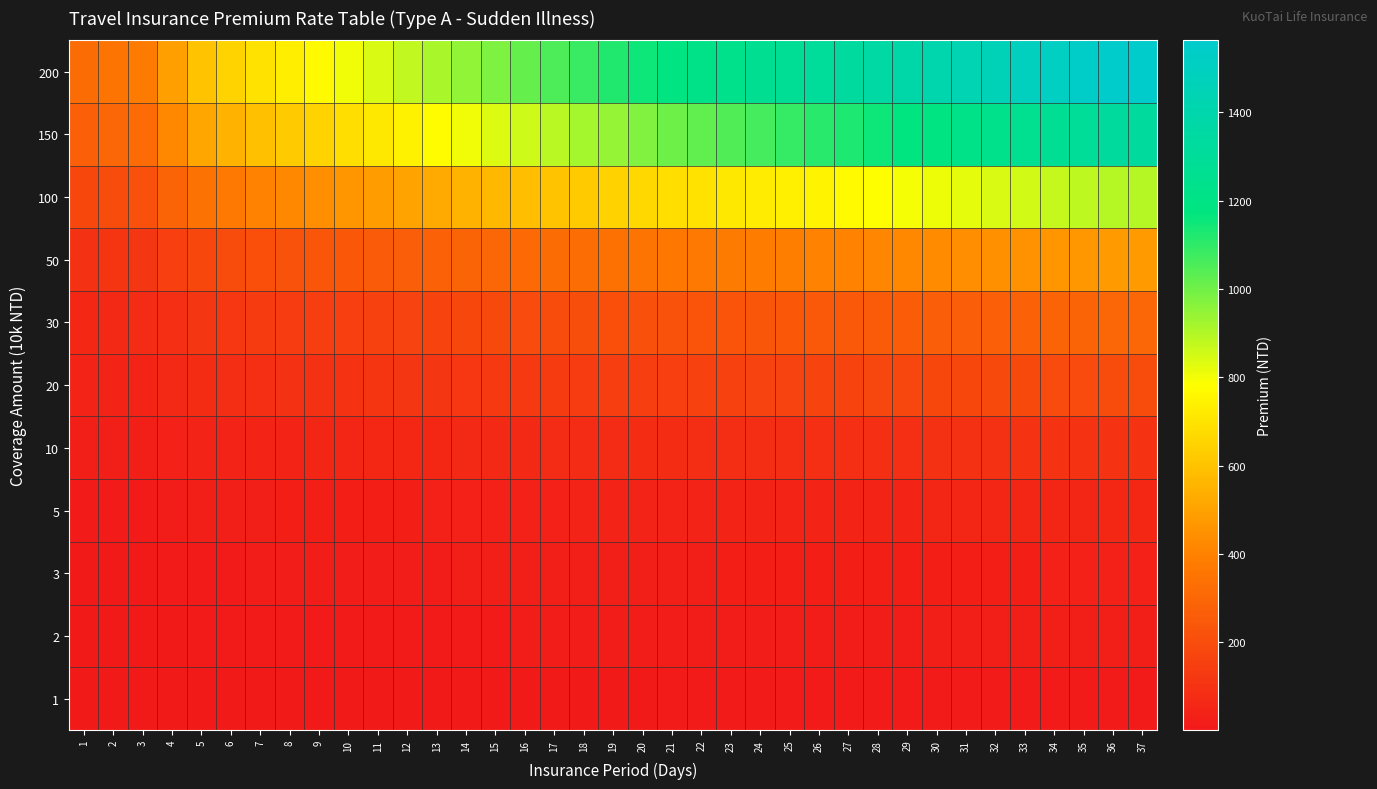

List the series in order of their peak value, lowest first.

1, 2, 3, 5, 10, 20, 30, 50, 100, 150, 200